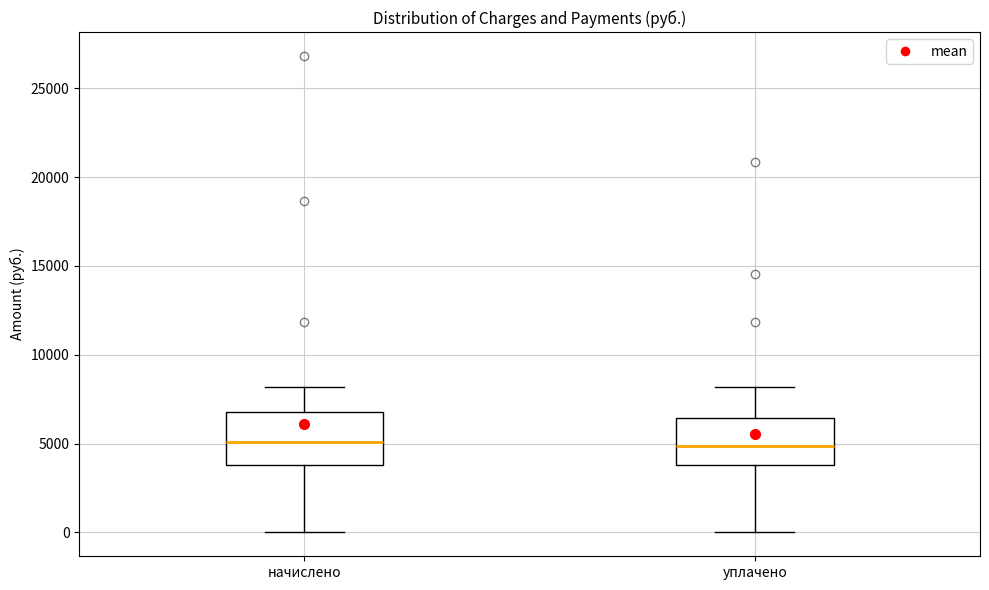

Reading left to right, transcribe this box plot: for each box, give where its median line is, the range the box spans, and where its two whiskers end, as read against the y-axis. The values are not printed on the chart, so give them approximately, as read against the axis.

начислено: median 5000, box 4000 to 7000, whiskers 0 to 8000
уплачено: median 5000, box 4000 to 6500, whiskers 0 to 8000